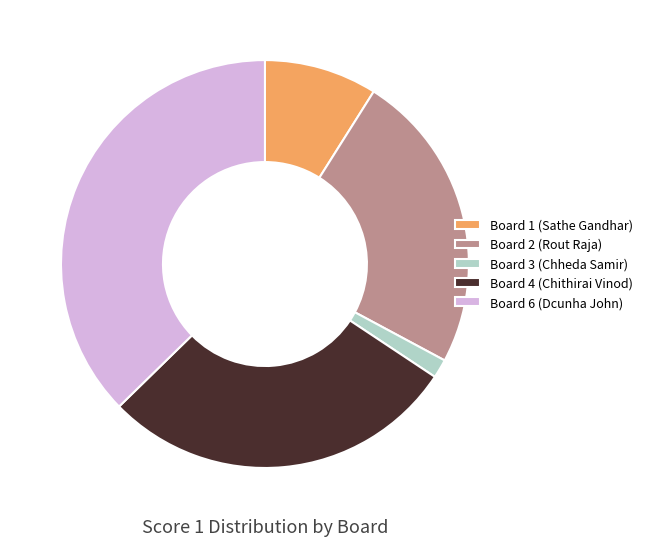

Which category has the biggest portion of the pie?

Board 6 (Dcunha John)